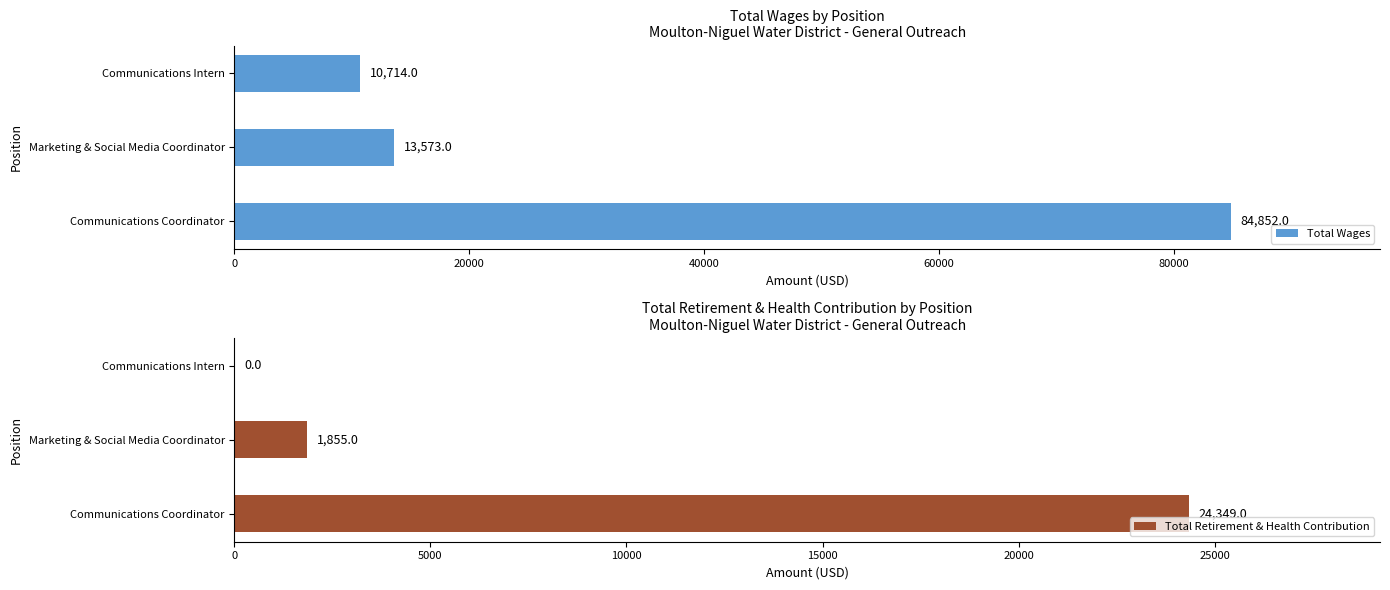

Reading right to left, extract all data points from this chart.

Total Wages: 10714	13573	84852
Total Retirement & Health Contribution: 0	1855	24349